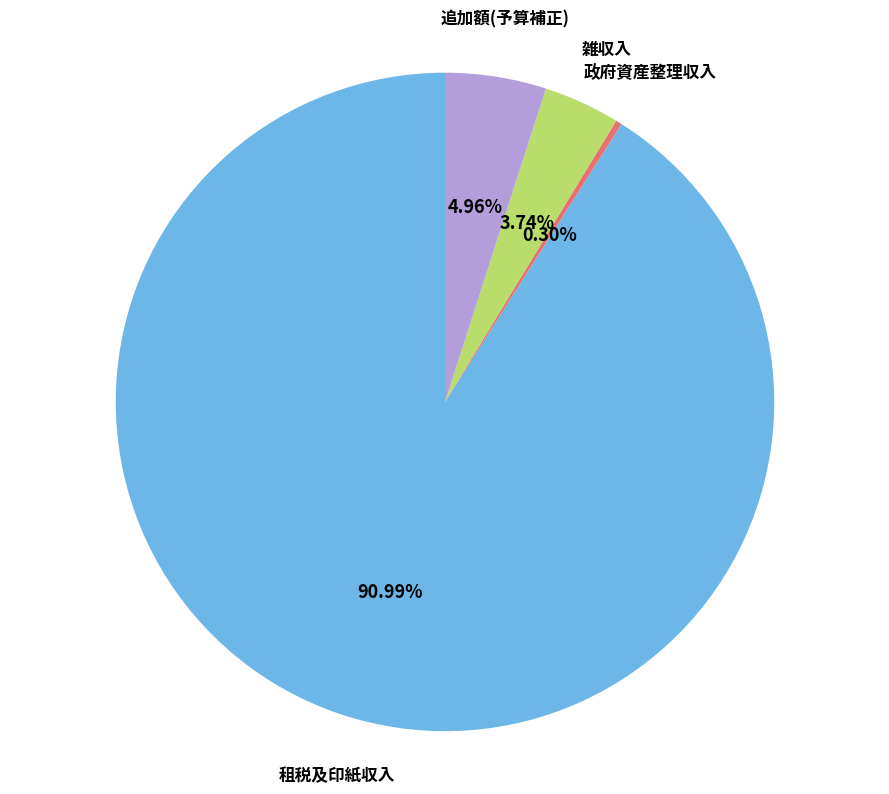

Which category has the biggest portion of the pie?

租税及印紙収入